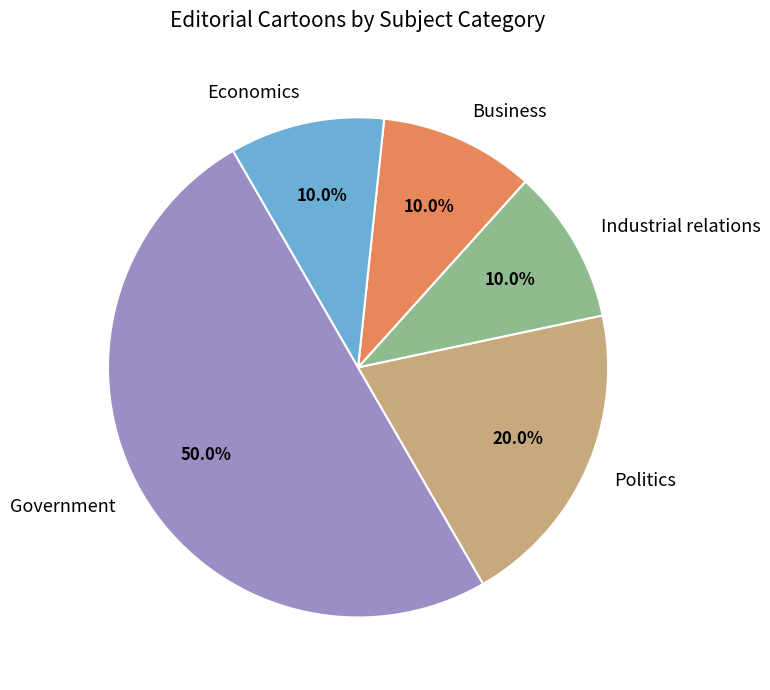

How many segments does this pie chart have?

5